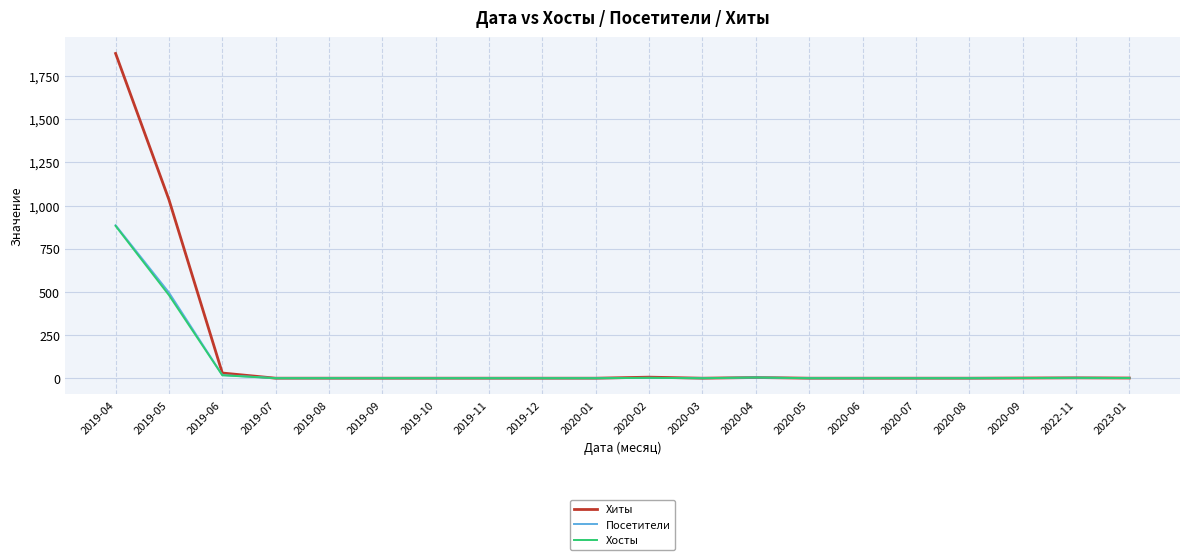

At which category is the sum across all series the highest?

2019-04